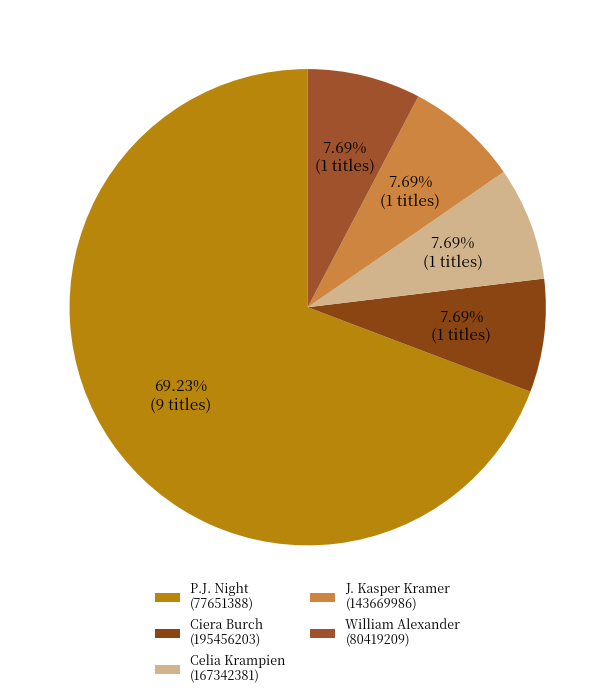

What percentage is NOT represented by J. Kasper Kramer (143669986)?

92.3%